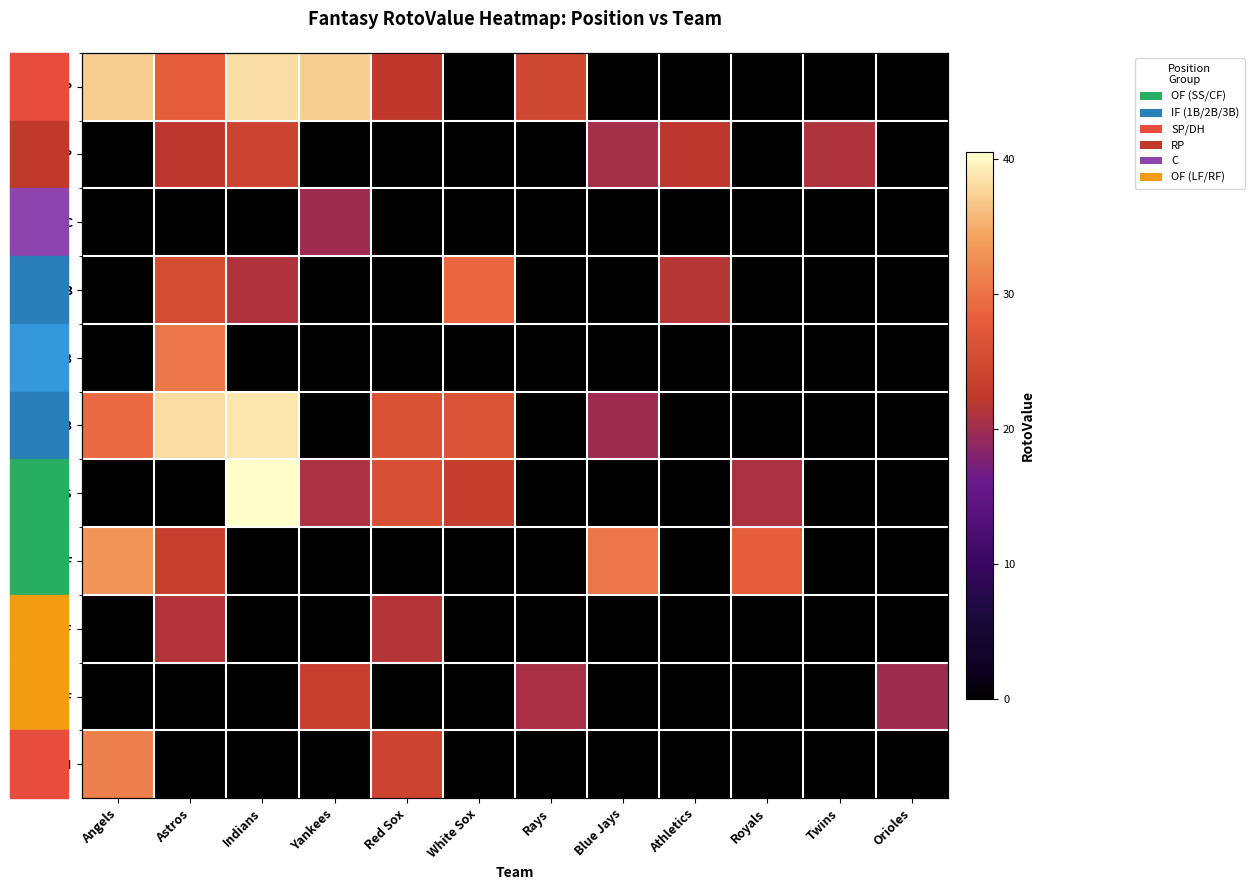

What is the difference between the highest and lowest values at Angels?

37.1